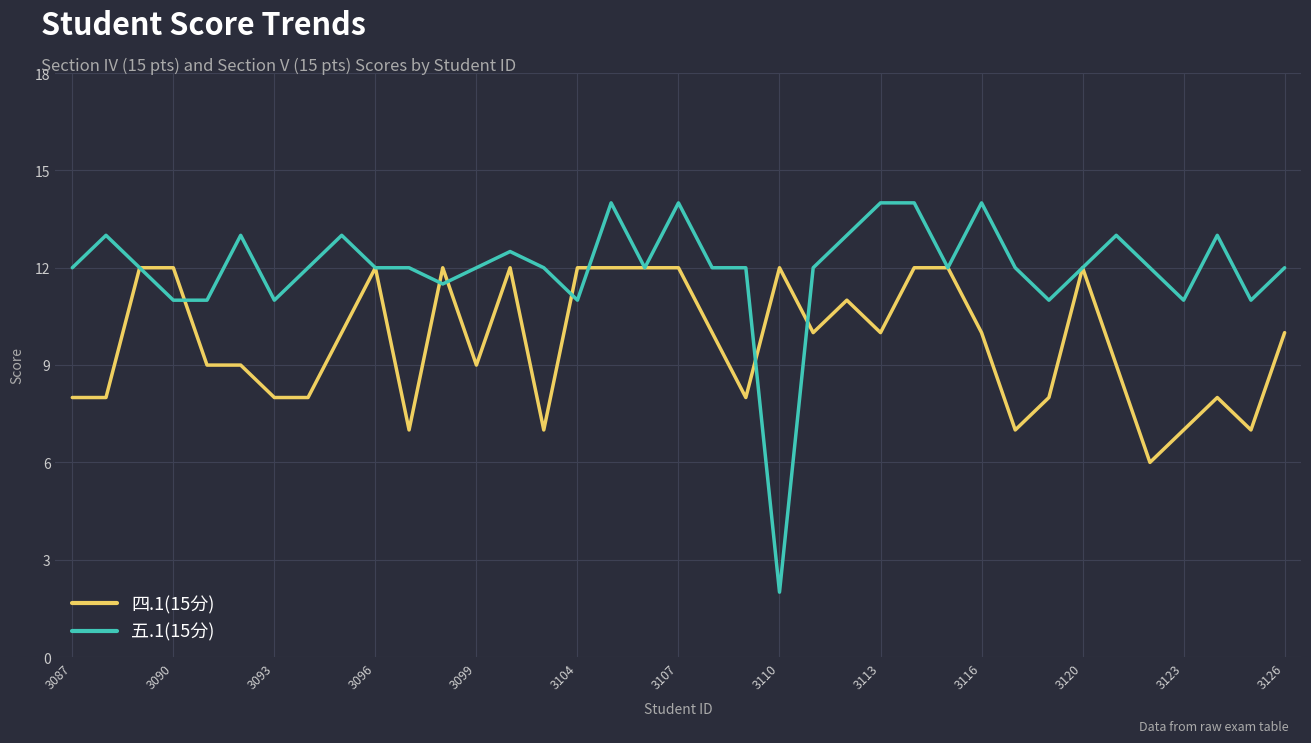

Which series has the largest range (max minus min)?

五.1(15分)